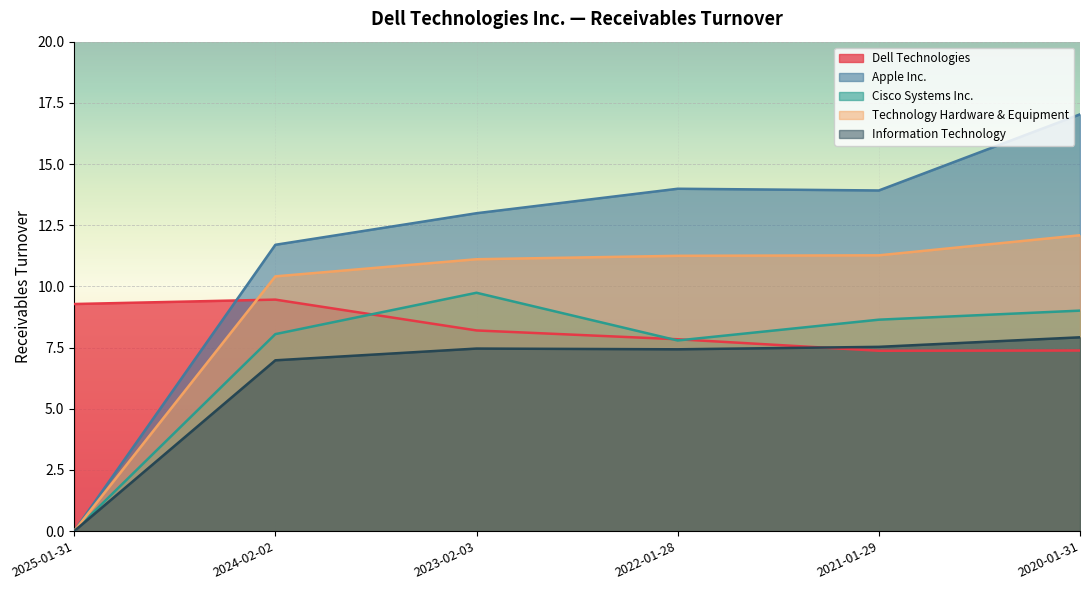

The value of Technology Hardware & Equipment at 2020-01-31 is 21.0. True or false?

False